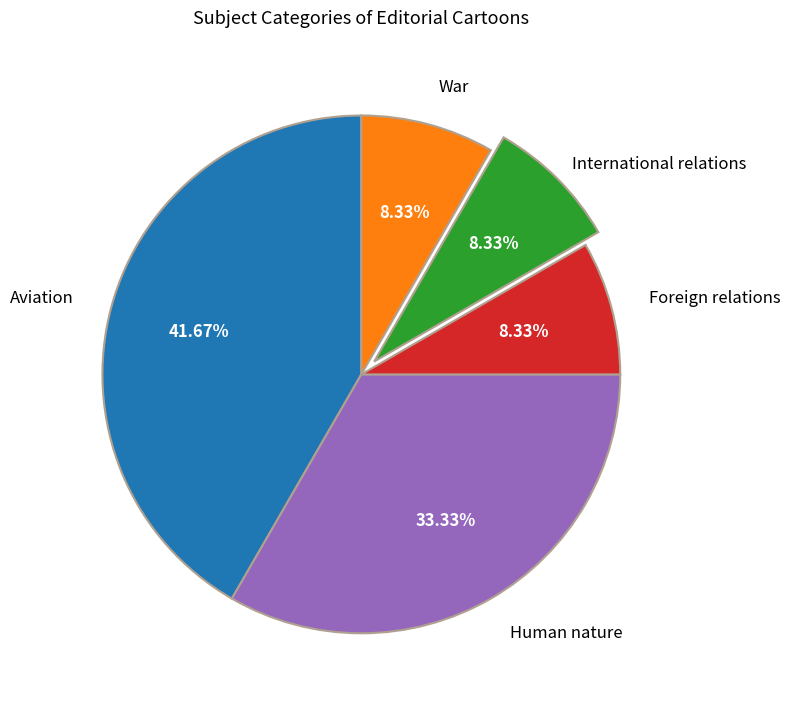

Is there a majority slice in this chart?

No